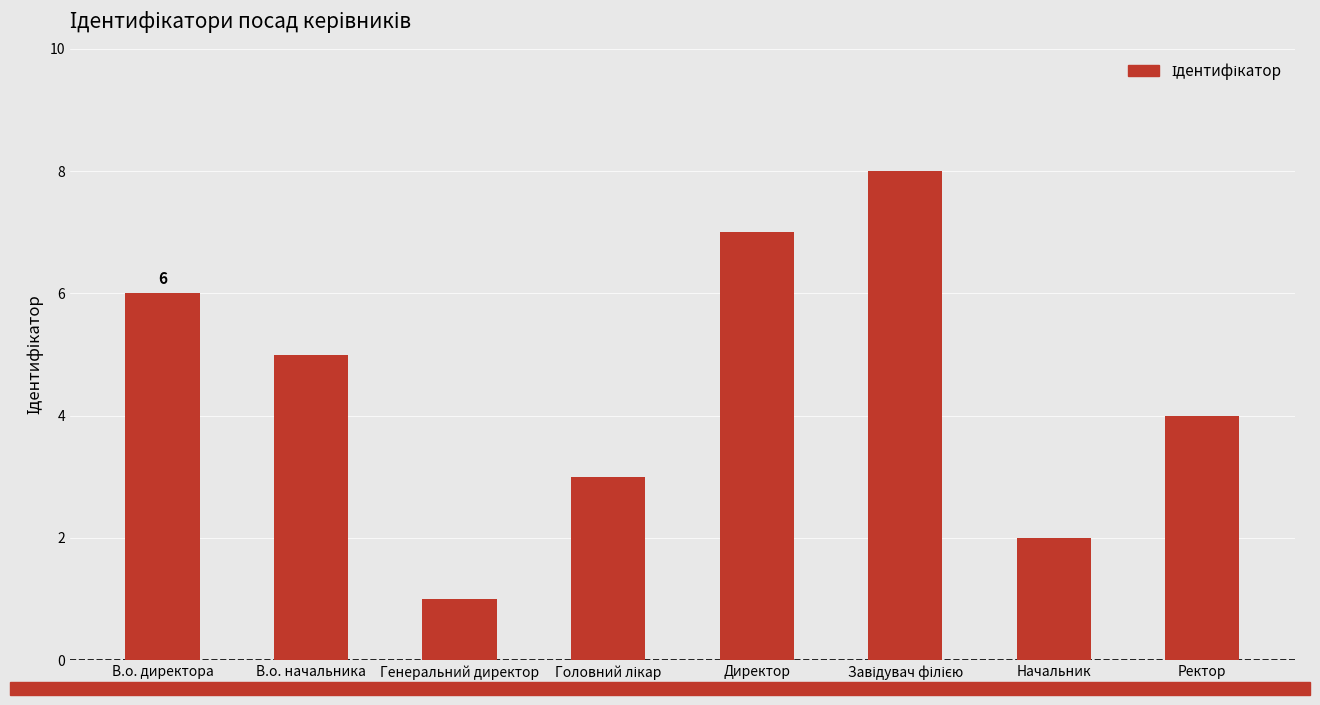

What is the minimum value shown in the chart?

1